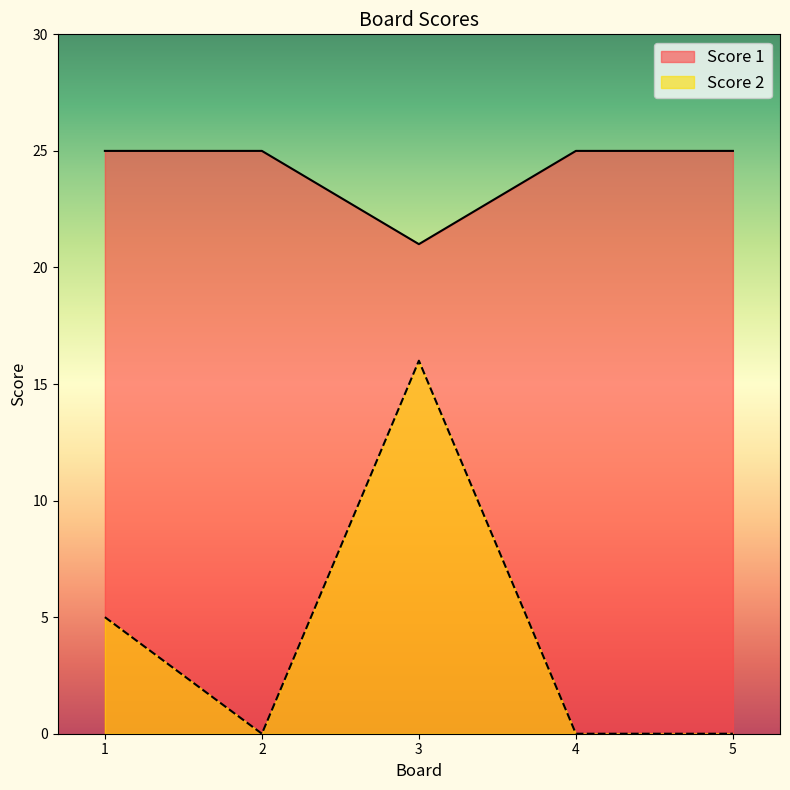

Where is Score 2 nearest to the value 8?

1